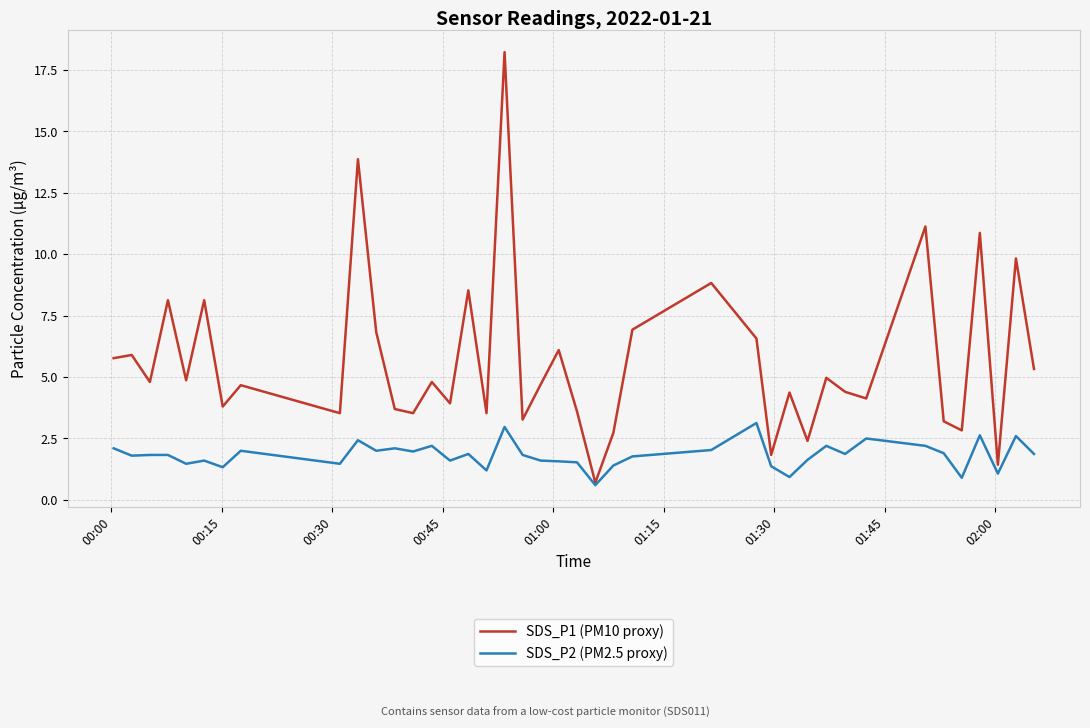

Rank the series by their average value, from lowest to highest.

SDS_P2 (PM2.5 proxy), SDS_P1 (PM10 proxy)